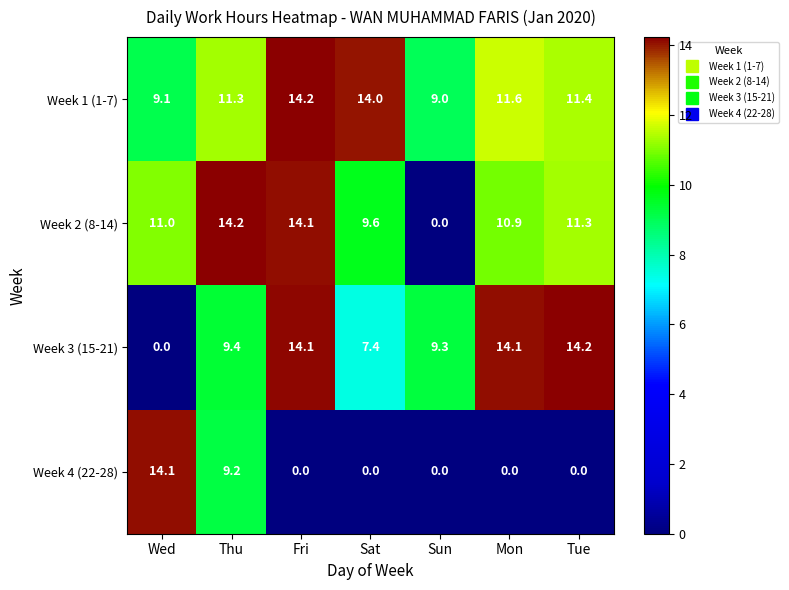

At how many categories does at least one series exceed 13?

6